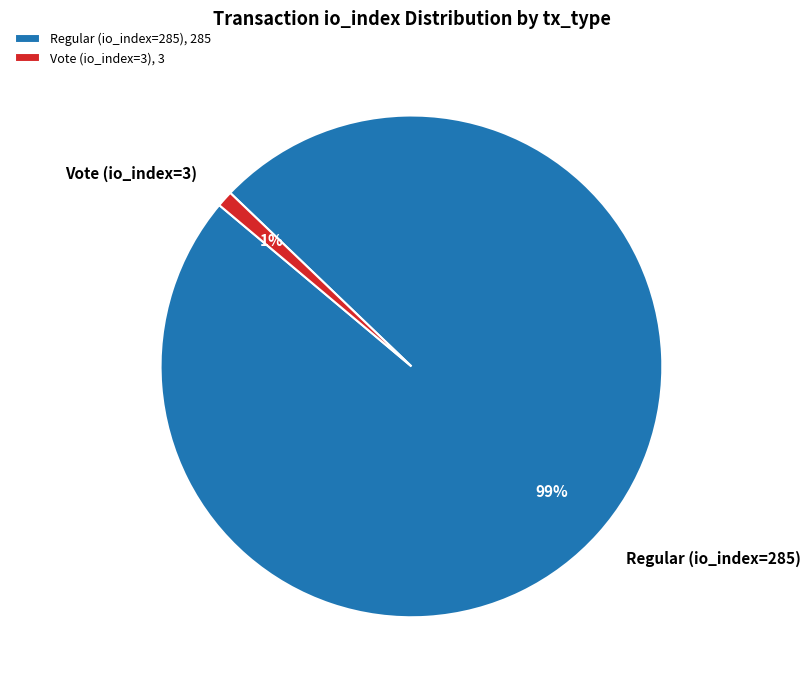

To the nearest percent, what percentage of the pie is Vote (io_index=3)?

1%